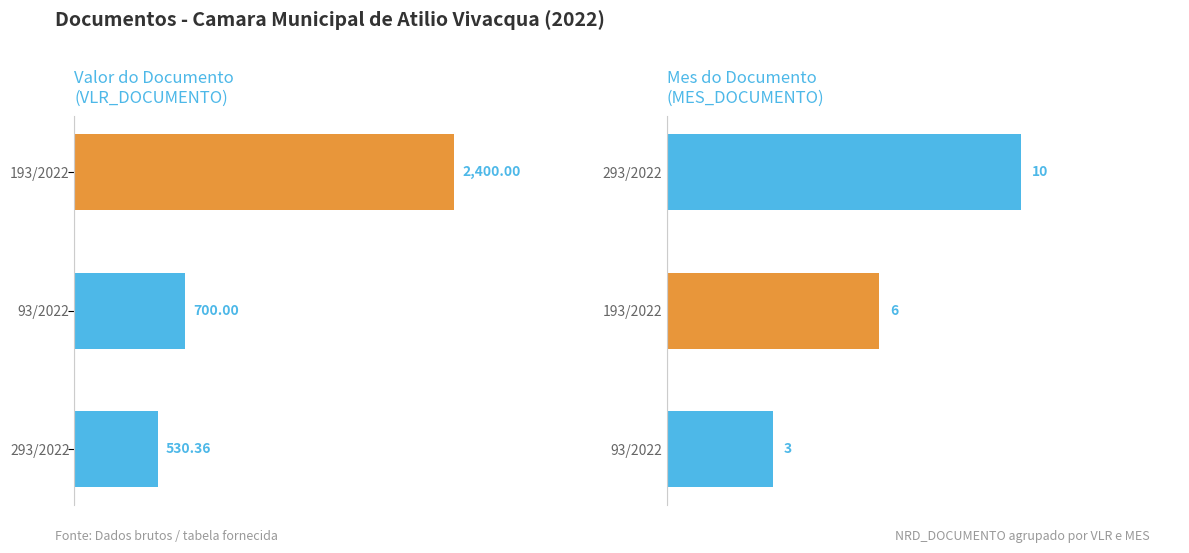

List the labels in order of MES_DOCUMENTO value, largest first.

293/2022, 193/2022, 93/2022